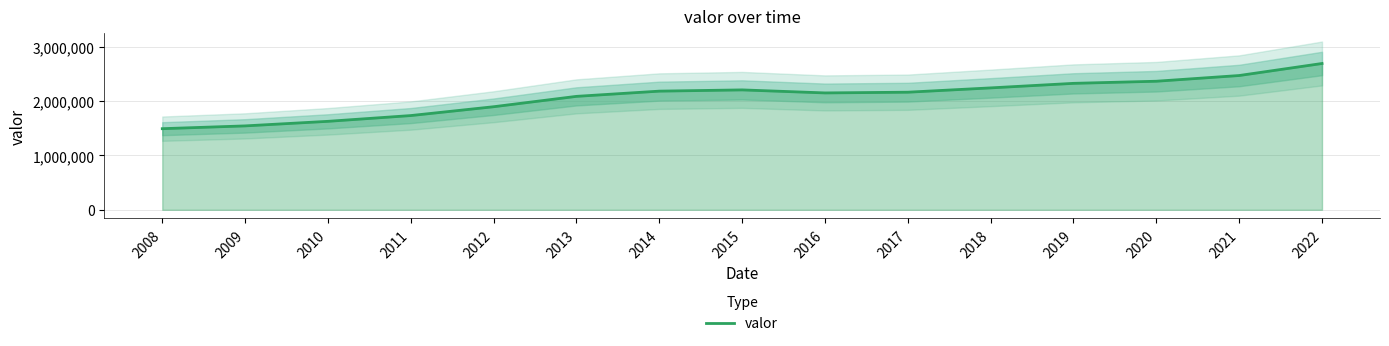

The chart shows a value of 3420155 at 2017. True or false?

False